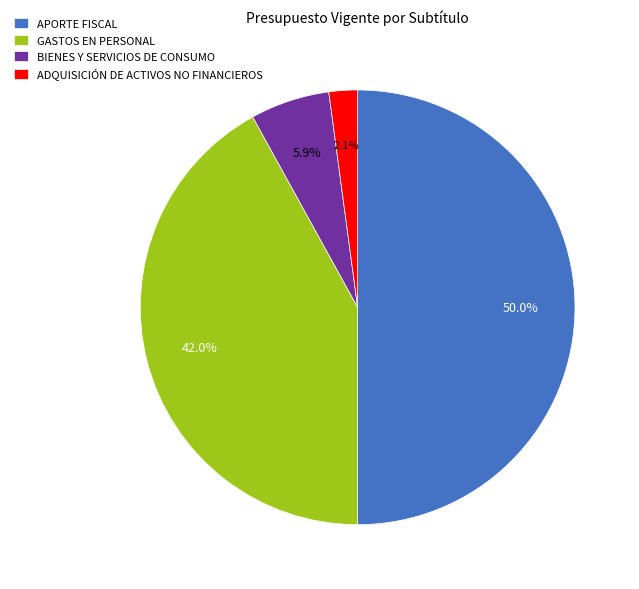

Is it true that ADQUISICIÓN DE ACTIVOS NO FINANCIEROS is 2% of the pie?

True